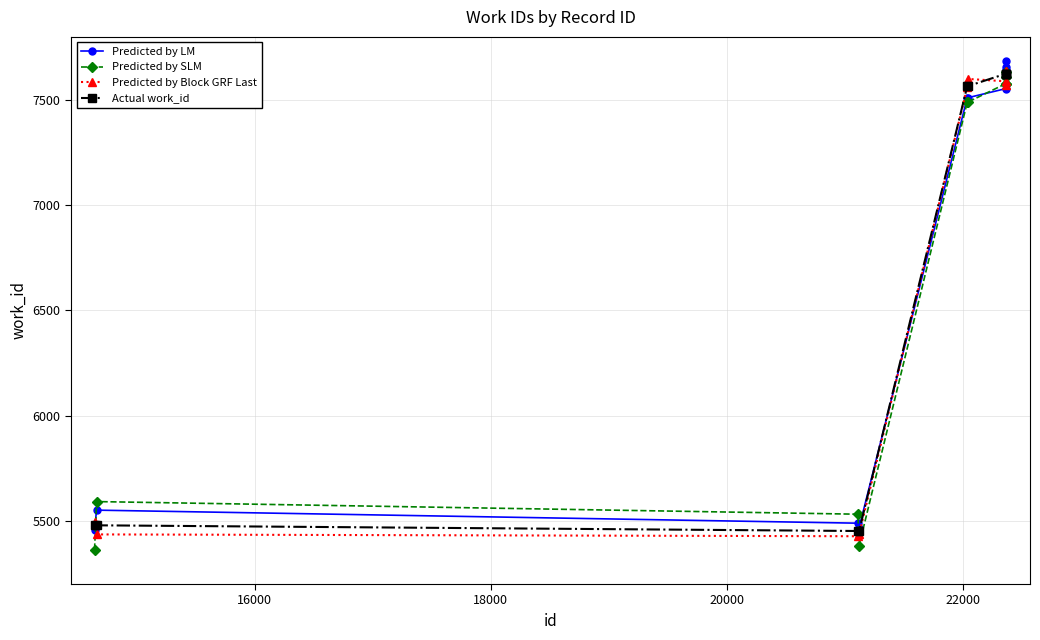

At how many categories does at least one series exceed 6716?

6